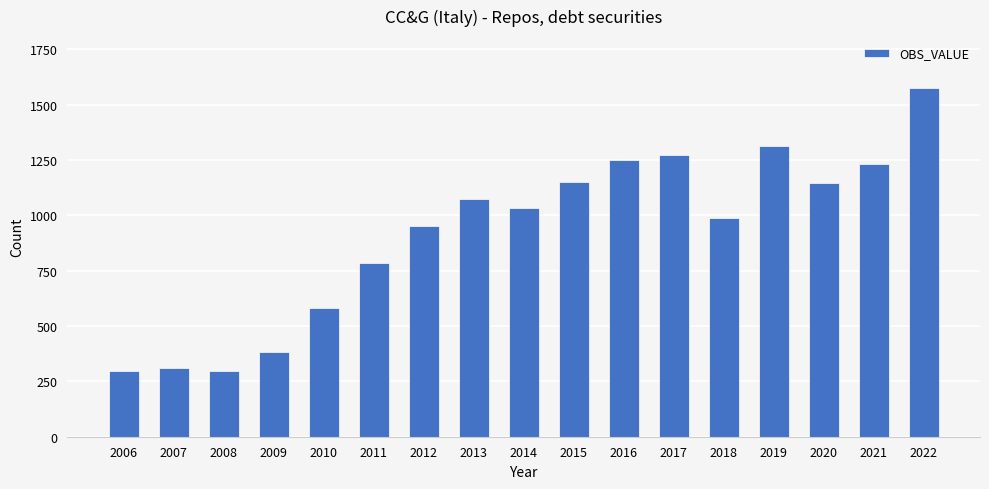

What is the ratio of the value at 2006 to the value at 2021?

0.2